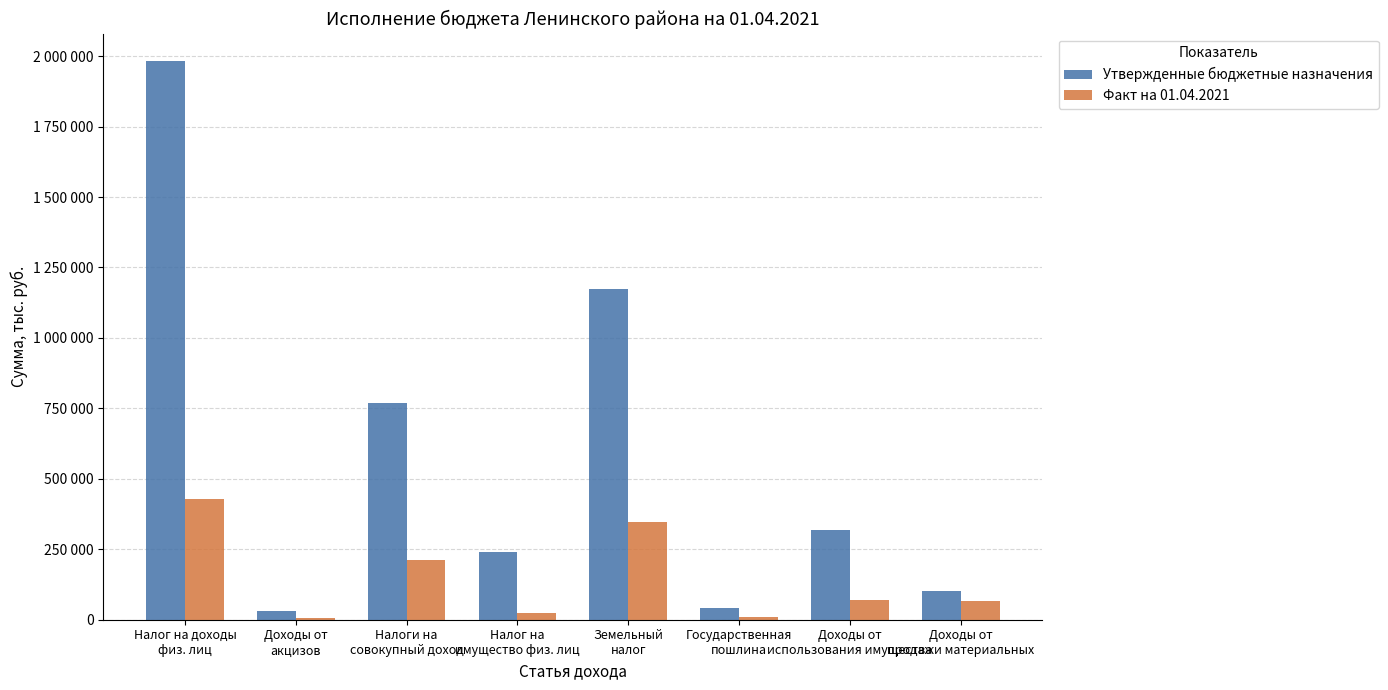

What is the label of the 8th bar from the right?

Налог на доходы
физ. лиц